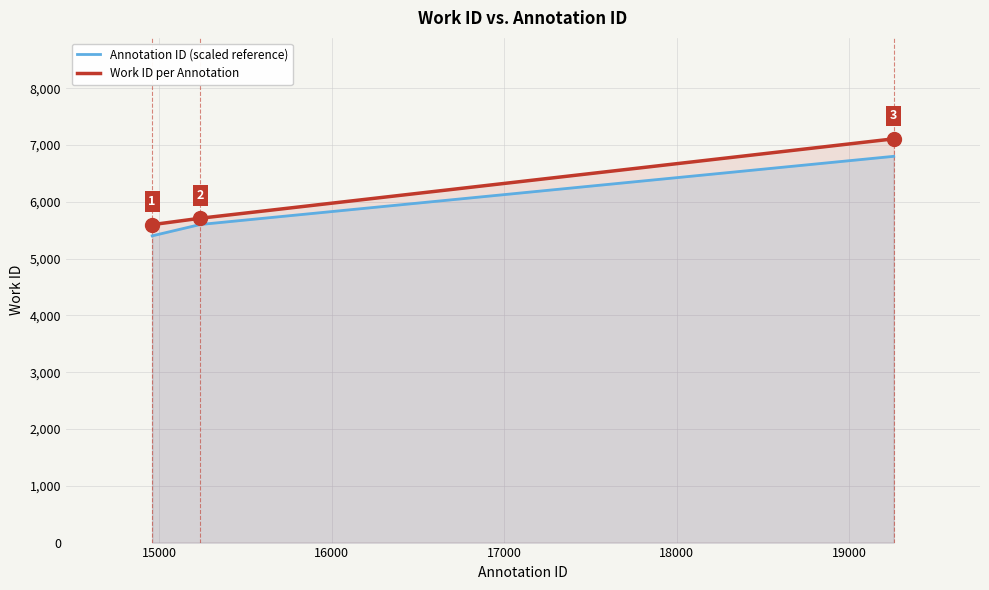

List the series in order of their peak value, lowest first.

Annotation ID (scaled reference), Work ID per Annotation